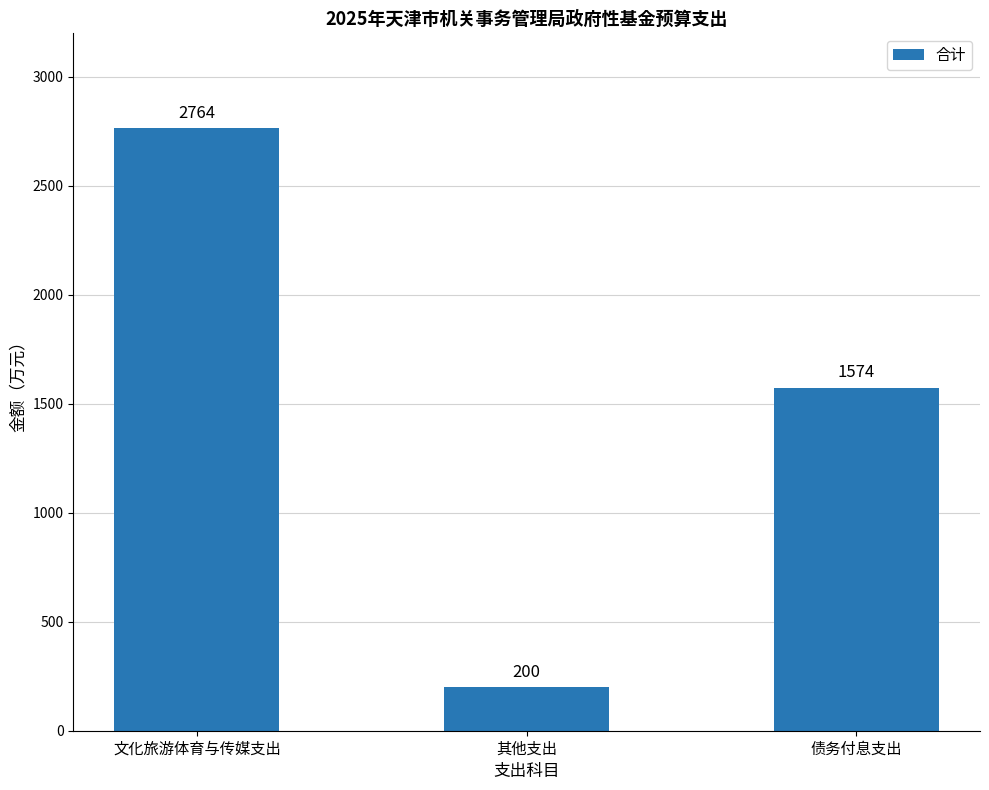

Rank the categories by value from highest to lowest.

文化旅游体育与传媒支出, 债务付息支出, 其他支出